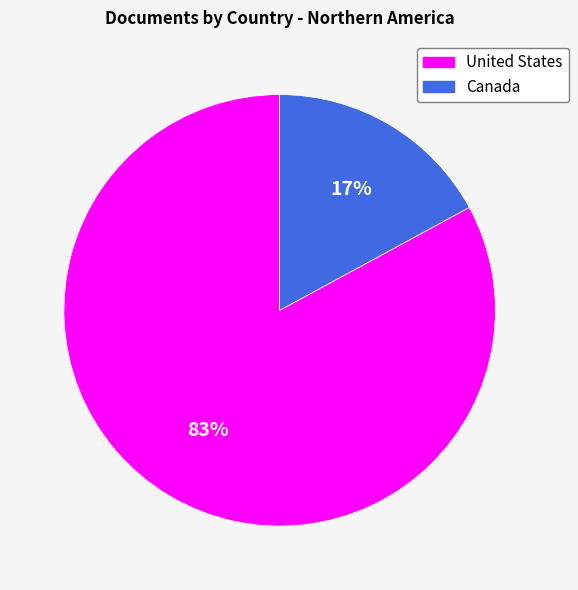

Approximately how many times larger is the value at Canada compared to United States?

0.2